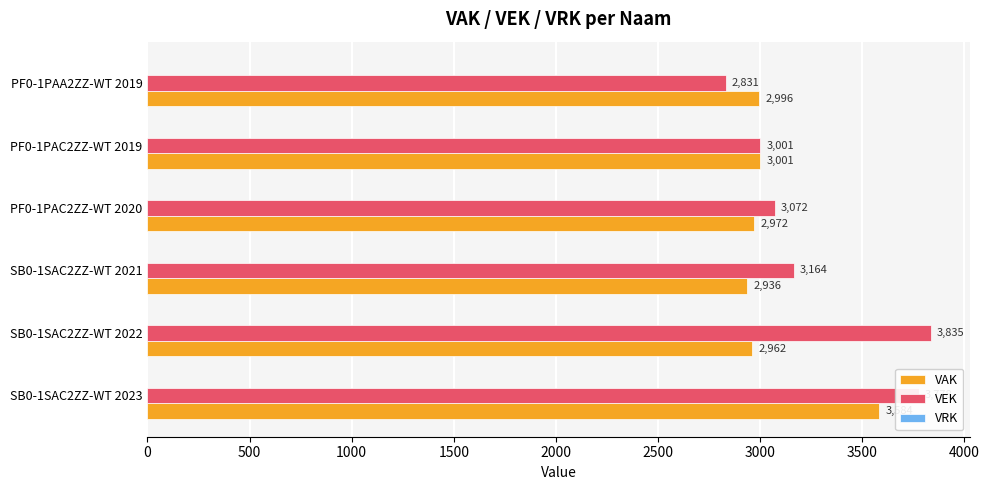

What is the spread (max minus min) of values at PF0-1PAA2ZZ-WT 2019?

165